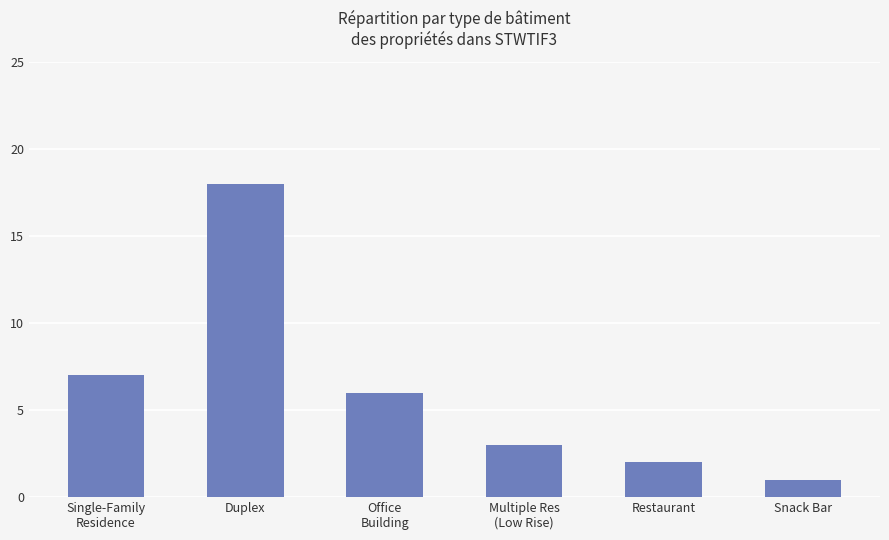

Reading left to right, transcribe all the data shown in this chart.

Single-Family
Residence=7	Duplex=18	Office
Building=6	Multiple Res
(Low Rise)=3	Restaurant=2	Snack Bar=1